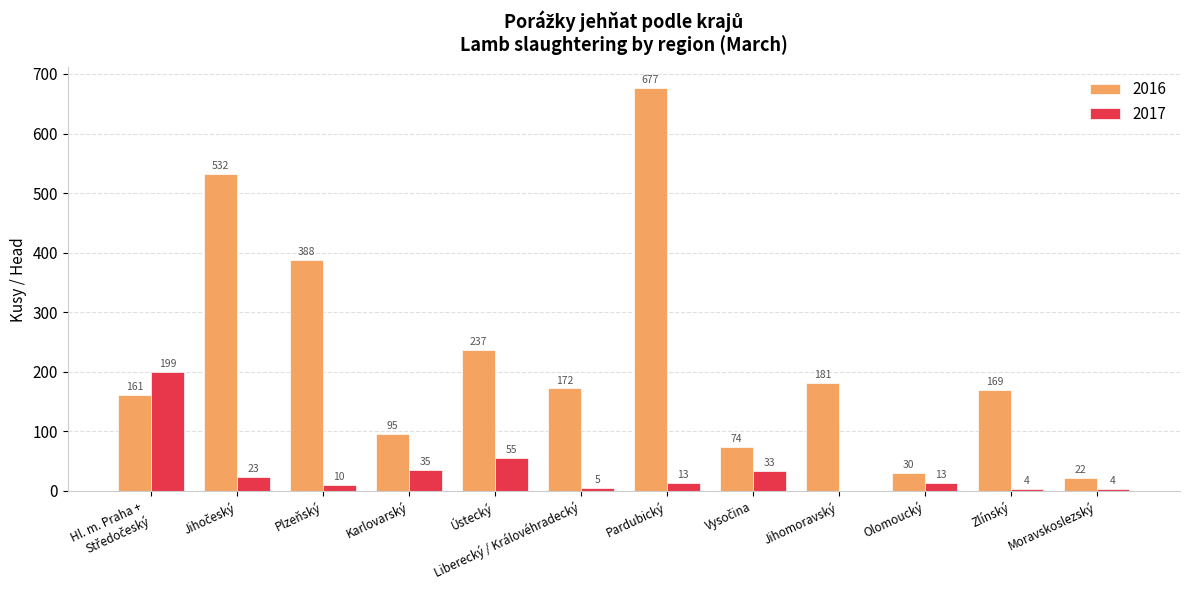

At which category is the sum across all series the highest?

Pardubický